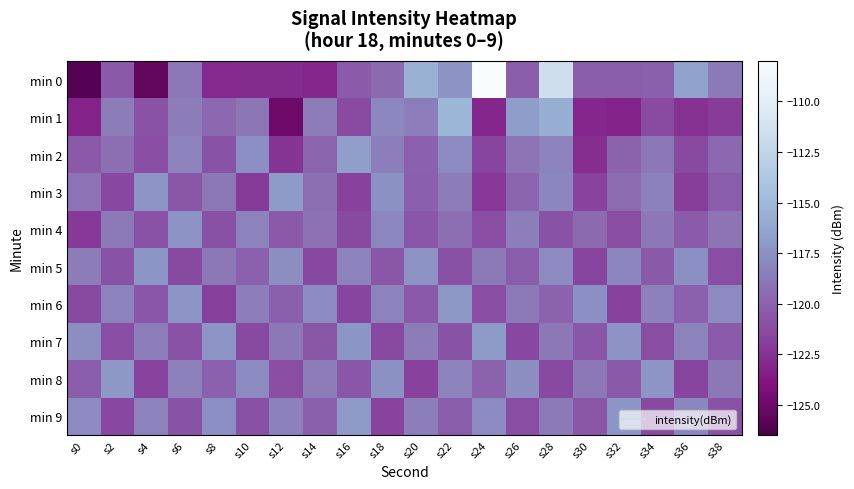

Reading left to right, what are all the values shown in this chart?

min 0: s0=-126.0	s2=-120.5	s4=-125.5	s6=-118.9	s8=-122.9	s10=-122.8	s12=-122.9	s14=-123.1	s16=-120.4	s18=-119.6	s20=-115.6	s22=-117.3	s24=-108.0	s26=-120.3	s28=-111.6	s30=-120.3	s32=-120.3	s34=-120.2	s36=-116.5	s38=-118.8
min 1: s0=-123.3	s2=-118.6	s4=-120.9	s6=-118.6	s8=-119.6	s10=-118.9	s12=-125.0	s14=-118.6	s16=-121.3	s18=-118.0	s20=-118.5	s22=-115.2	s24=-123.1	s26=-116.8	s28=-115.8	s30=-123.1	s32=-123.2	s34=-121.3	s36=-122.5	s38=-122.0
min 2: s0=-120.5	s2=-119.3	s4=-121.1	s6=-118.2	s8=-120.8	s10=-117.6	s12=-122.4	s14=-119.9	s16=-116.7	s18=-118.5	s20=-120.1	s22=-117.8	s24=-121.6	s26=-119.0	s28=-118.3	s30=-122.7	s32=-120.0	s34=-118.9	s36=-121.3	s38=-119.7
min 3: s0=-119.1	s2=-121.5	s4=-117.3	s6=-120.6	s8=-118.8	s10=-122.1	s12=-116.9	s14=-119.4	s16=-121.8	s18=-117.5	s20=-120.2	s22=-118.6	s24=-122.3	s26=-119.8	s28=-118.1	s30=-121.7	s32=-119.5	s34=-118.4	s36=-122.0	s38=-120.3
min 4: s0=-122.2	s2=-118.7	s4=-120.9	s6=-117.4	s8=-121.0	s10=-118.3	s12=-120.5	s14=-119.2	s16=-121.4	s18=-118.0	s20=-120.7	s22=-119.3	s24=-121.1	s26=-118.5	s28=-120.8	s30=-119.6	s32=-121.2	s34=-118.9	s36=-120.4	s38=-119.0
min 5: s0=-118.6	s2=-120.8	s4=-117.2	s6=-121.3	s8=-118.9	s10=-120.1	s12=-117.7	s14=-121.5	s16=-118.3	s18=-120.6	s20=-117.4	s22=-121.0	s24=-118.7	s26=-120.3	s28=-117.9	s30=-121.6	s32=-118.1	s34=-120.5	s36=-117.6	s38=-121.1
min 6: s0=-121.4	s2=-118.2	s4=-120.7	s6=-117.3	s8=-121.9	s10=-118.5	s12=-120.2	s14=-117.8	s16=-121.6	s18=-118.3	s20=-120.5	s22=-117.1	s24=-121.2	s26=-118.7	s28=-120.0	s30=-117.6	s32=-121.8	s34=-118.4	s36=-120.1	s38=-117.9
min 7: s0=-117.7	s2=-121.1	s4=-118.5	s6=-120.9	s8=-117.3	s10=-121.4	s12=-118.8	s14=-120.6	s16=-117.2	s18=-121.3	s20=-118.6	s22=-120.8	s24=-117.0	s26=-121.5	s28=-118.9	s30=-120.7	s32=-117.4	s34=-121.2	s36=-118.3	s38=-120.4
min 8: s0=-120.3	s2=-117.1	s4=-121.7	s6=-118.4	s8=-120.1	s10=-117.8	s12=-121.2	s14=-118.6	s16=-120.7	s18=-117.5	s20=-121.8	s22=-118.2	s24=-120.0	s26=-117.7	s28=-121.4	s30=-118.9	s32=-120.5	s34=-117.3	s36=-121.6	s38=-118.8
min 9: s0=-117.9	s2=-121.5	s4=-118.3	s6=-120.8	s8=-117.6	s10=-121.0	s12=-118.4	s14=-120.2	s16=-117.0	s18=-121.7	s20=-118.5	s22=-120.3	s24=-117.8	s26=-121.1	s28=-118.7	s30=-120.6	s32=-117.2	s34=-121.3	s36=-118.1	s38=-120.9